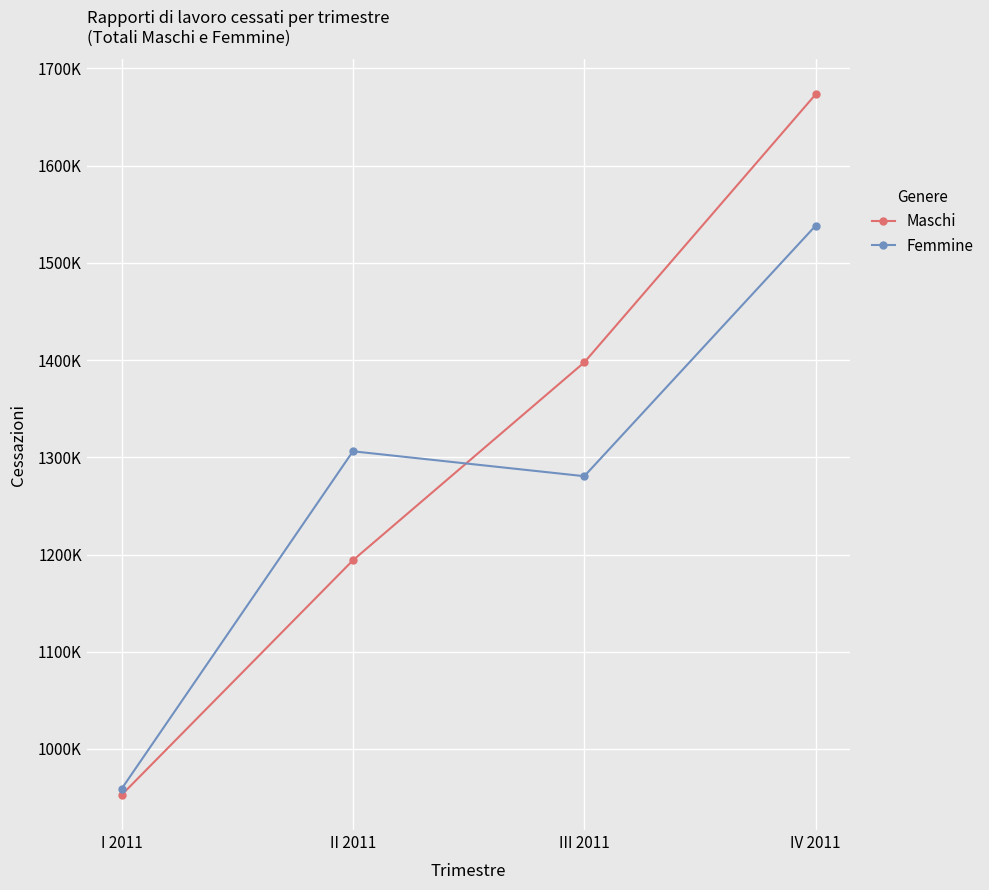

Does the chart have visible grid lines?

Yes